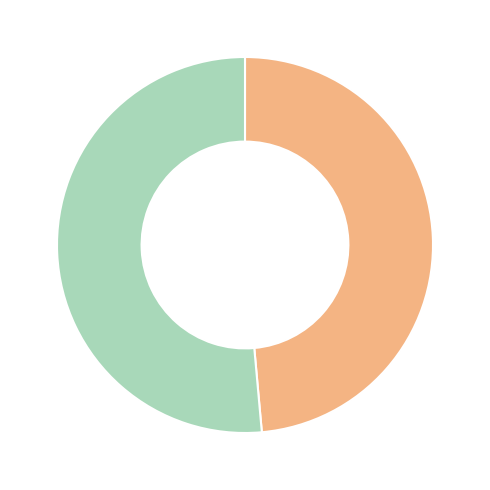

Is there a majority slice in this chart?

Yes